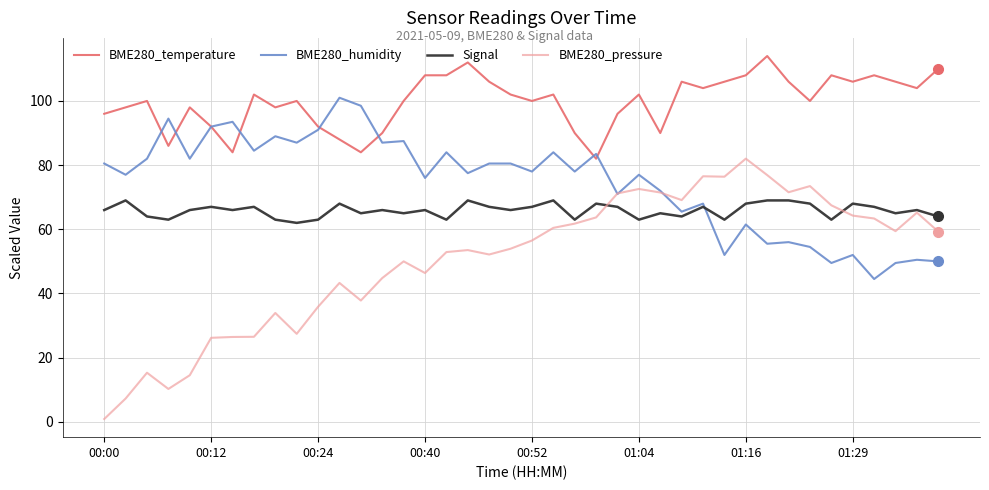

Which series ends up on top after the final intersection of BME280_humidity and BME280_pressure?

BME280_pressure